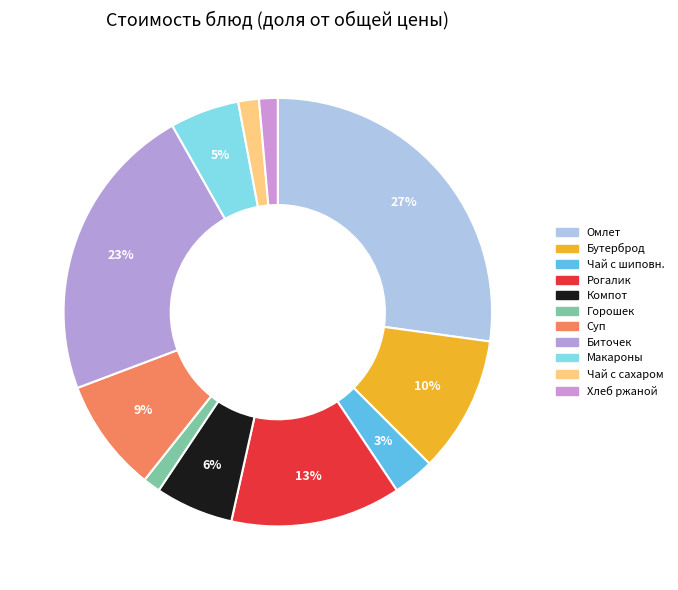

How many segments does this pie chart have?

11